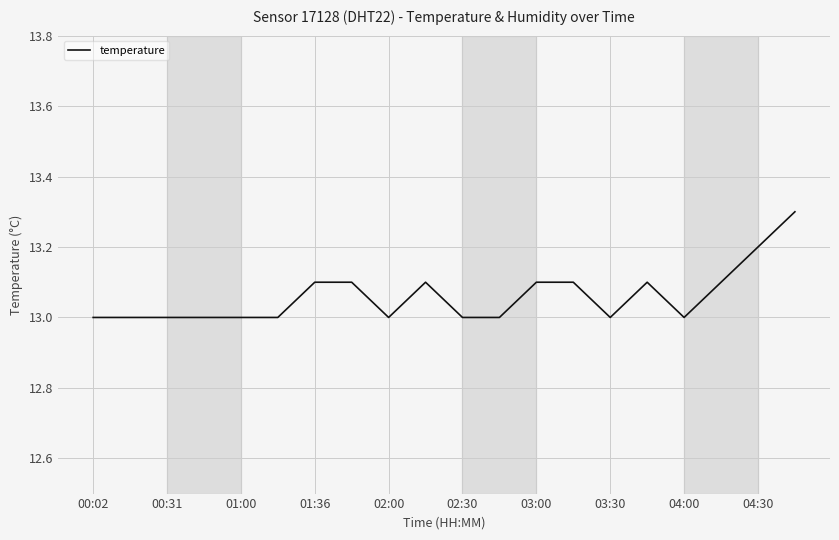

What is the difference between the maximum and minimum values?

0.3